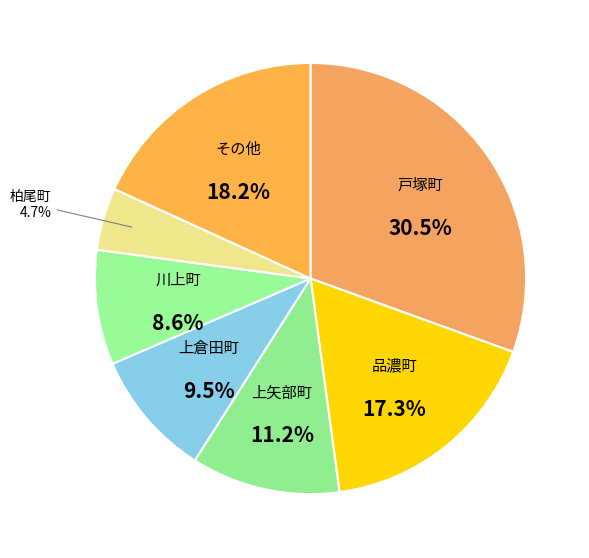

How many slices are in this pie chart?

7